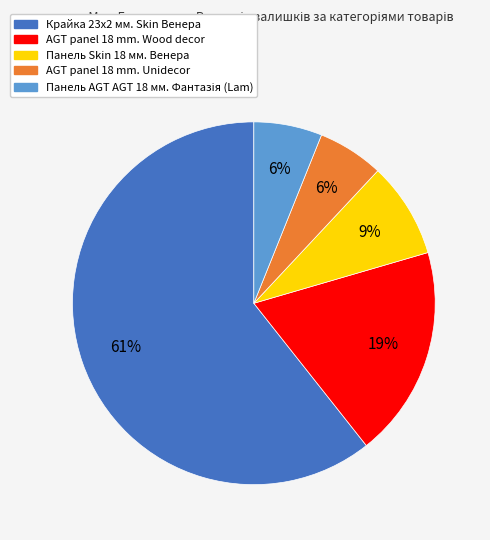

To the nearest percent, what is the average slice percentage?

20%